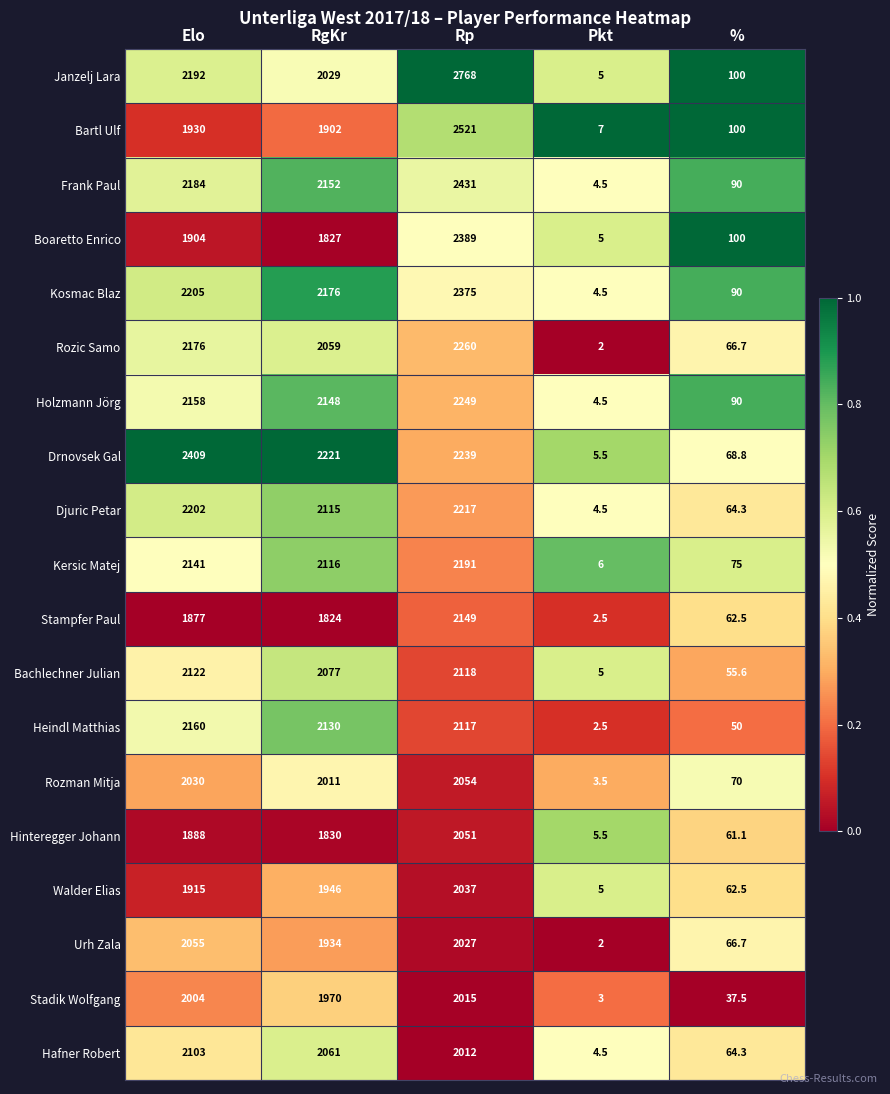

Is it true that Rozic Samo equals 66.7 at %?

True